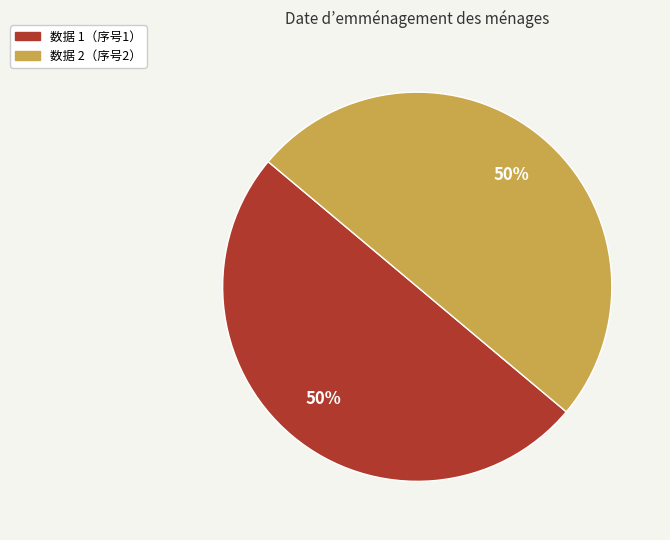

To the nearest percent, what is the average slice percentage?

50%